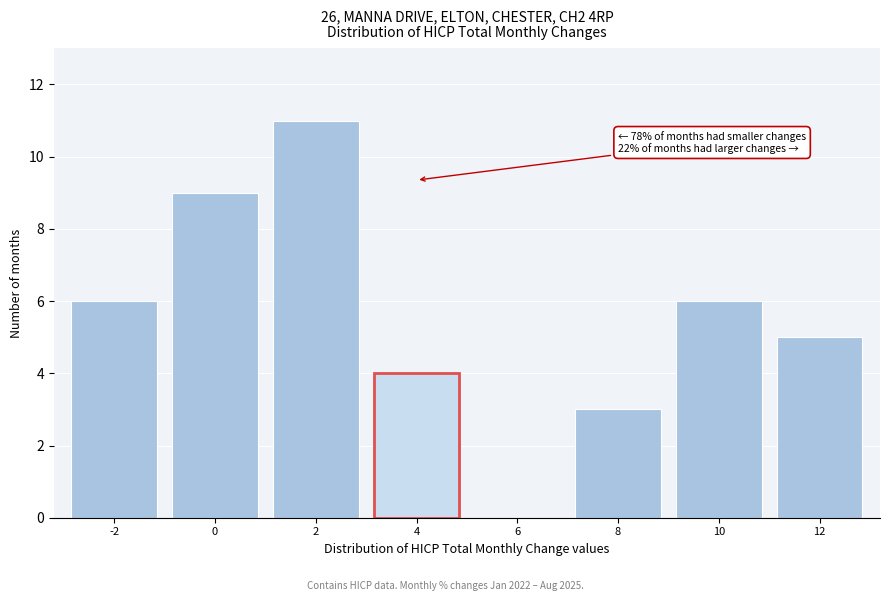

Reading left to right, transcribe all the data shown in this chart.

-2=6	0=9	2=11	4=4	6=0	8=3	10=6	12=5